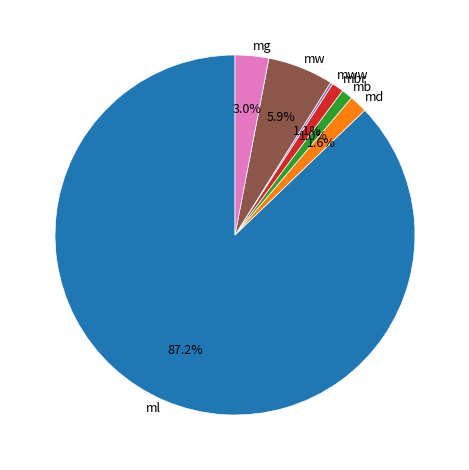

Does any single category account for the majority?

Yes